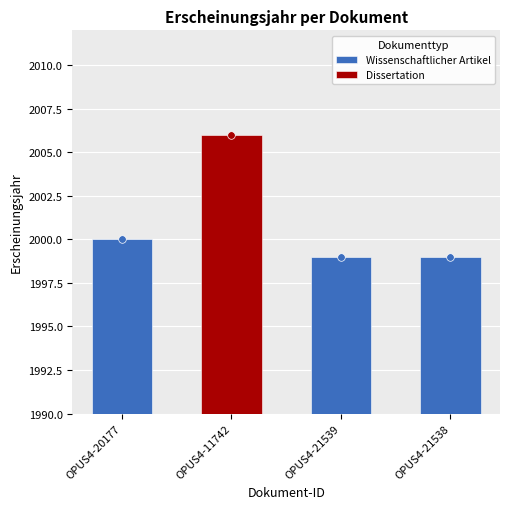

The Wissenschaftlicher Artikel series shows 1999 at OPUS4-21539. True or false?

True